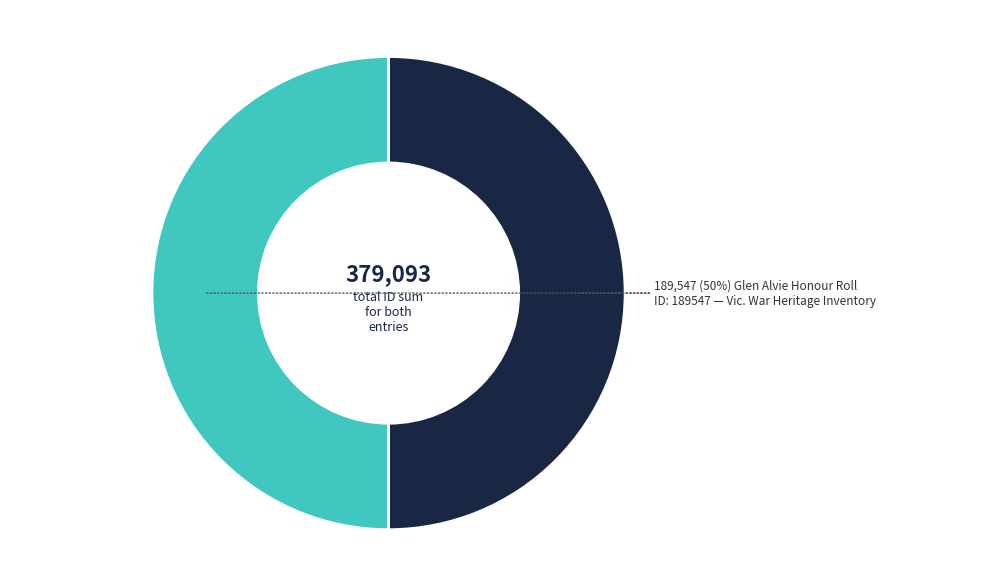

To the nearest percent, what is the average slice percentage?

50%